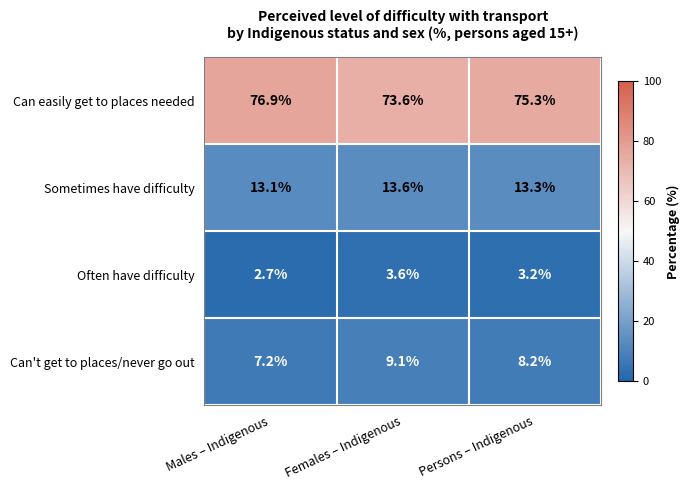

What is the sum of all Often have difficulty values?

9.5